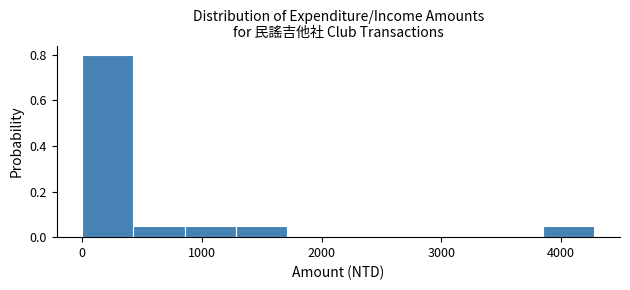

Reading left to right, transcribe this chart: for each bar, give the range it covers on the x-axis and its height. Neither the bar edges nor the heights are printed on the chart, so give them approximately, as read against the axes.

0 to 400: 0.80
400 to 900: 0.06
900 to 1300: 0.06
1300 to 1700: 0.06
1700 to 2100: 0
2100 to 2600: 0
2600 to 3000: 0
3000 to 3400: 0
3400 to 3900: 0
3900 to 4300: 0.06